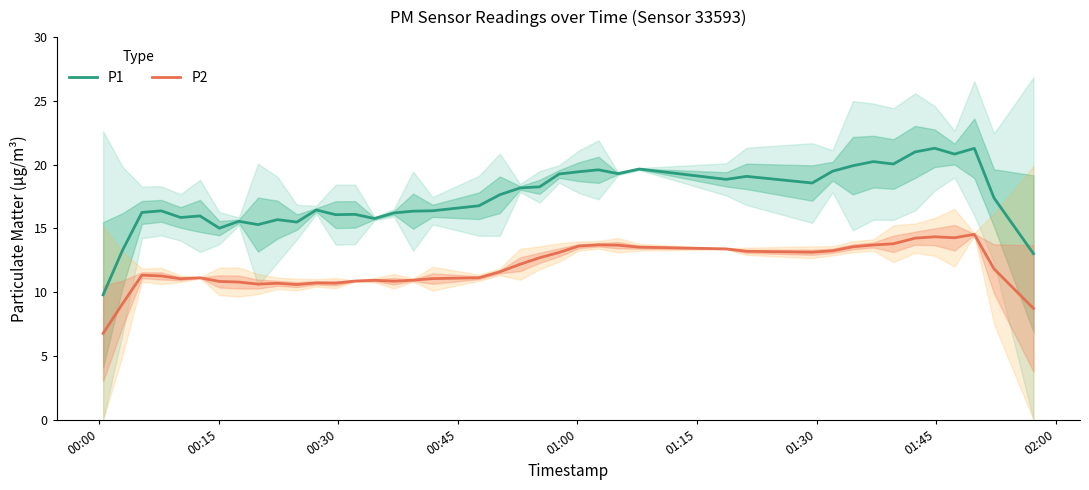

Does the chart have visible grid lines?

No